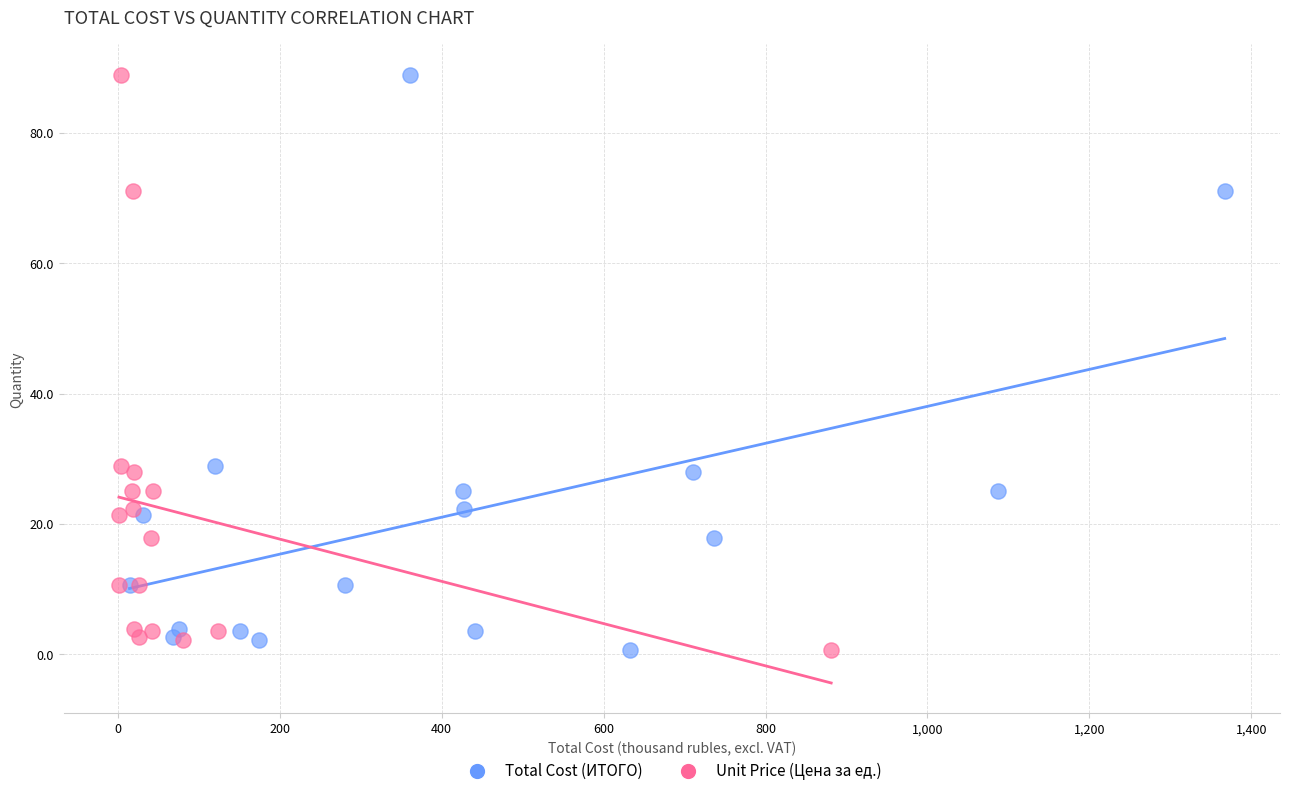

What are all the series names shown in the legend?

Total Cost (ИТОГО), Unit Price (Цена за ед.)